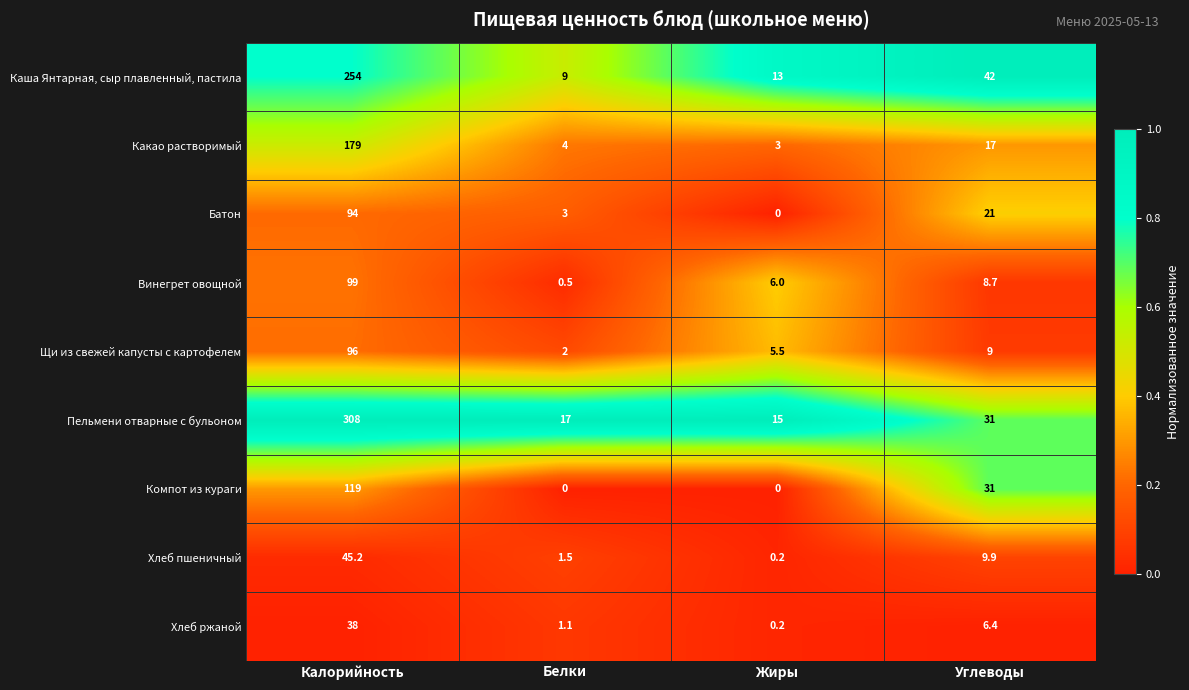

What is the difference between the second highest and minimum values in the Винегрет овощной series?

8.2